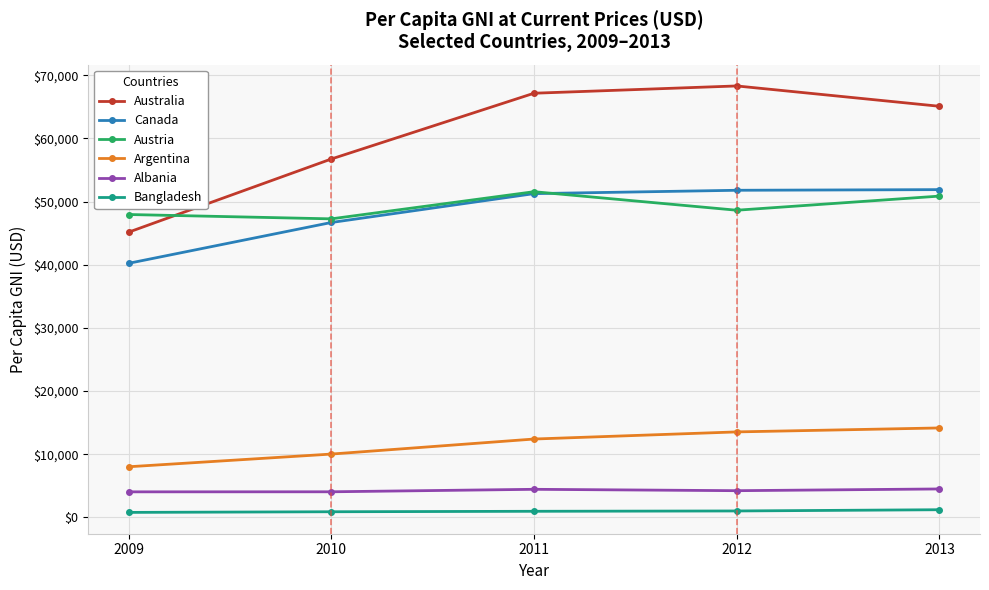

At which category does the chart reach its peak across all series?

2012